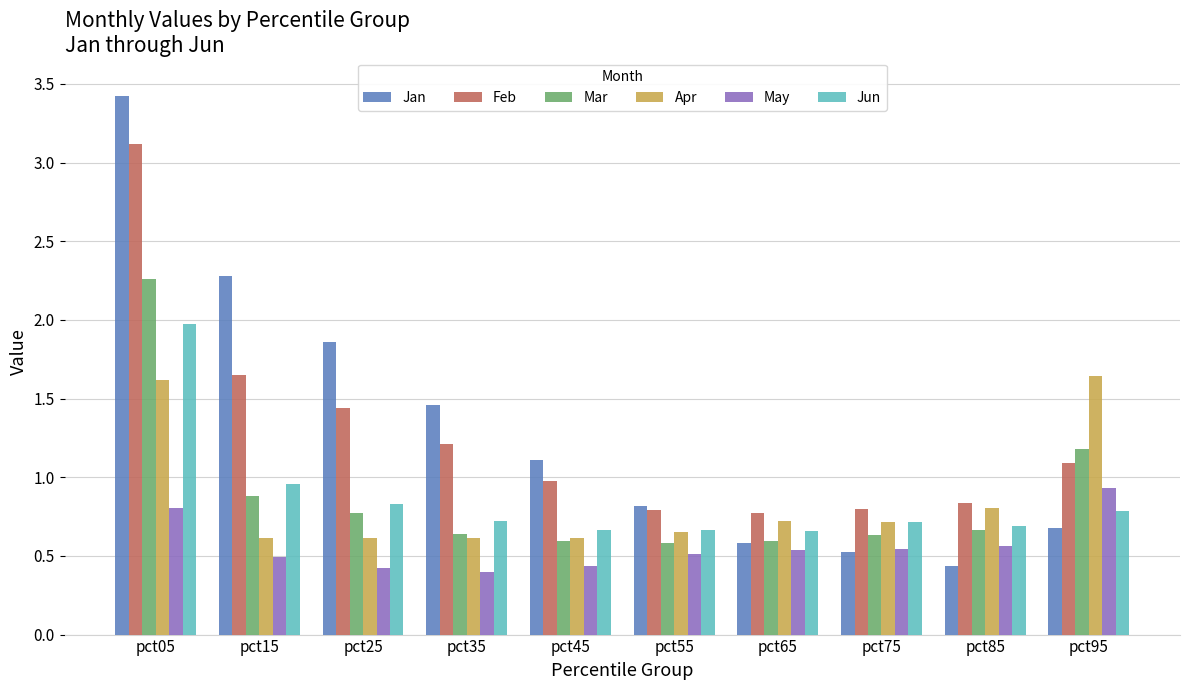

How many groups of bars are there?

10